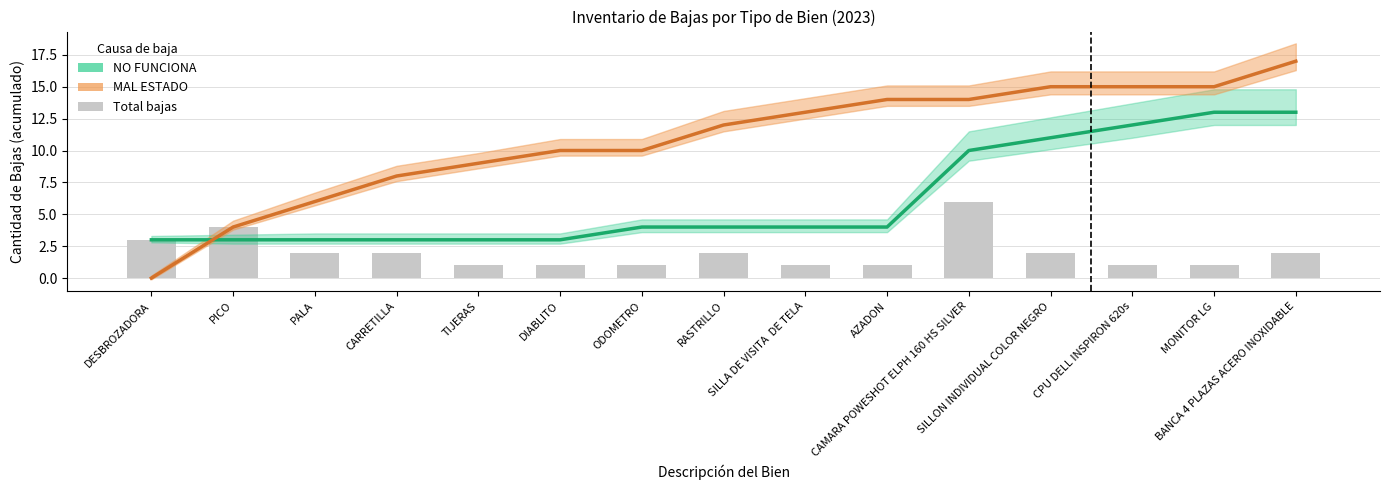

The MAL ESTADO series shows 23 at SILLA DE VISITA  DE TELA. True or false?

False